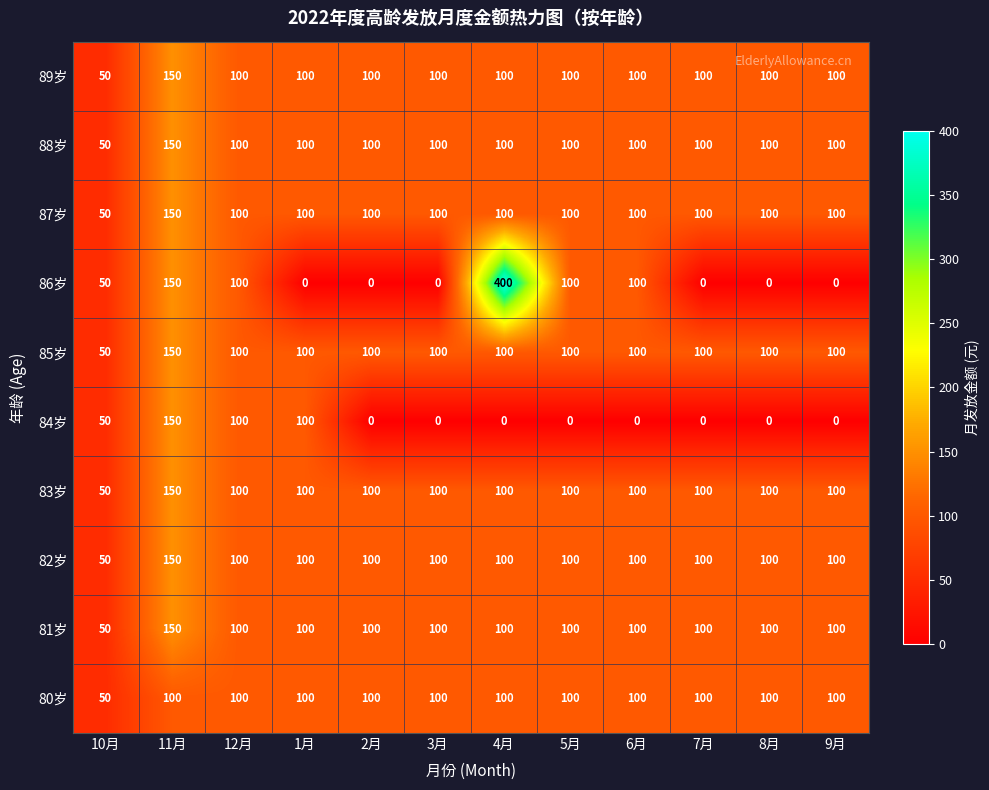

Which label corresponds to the largest value in the chart?

4月